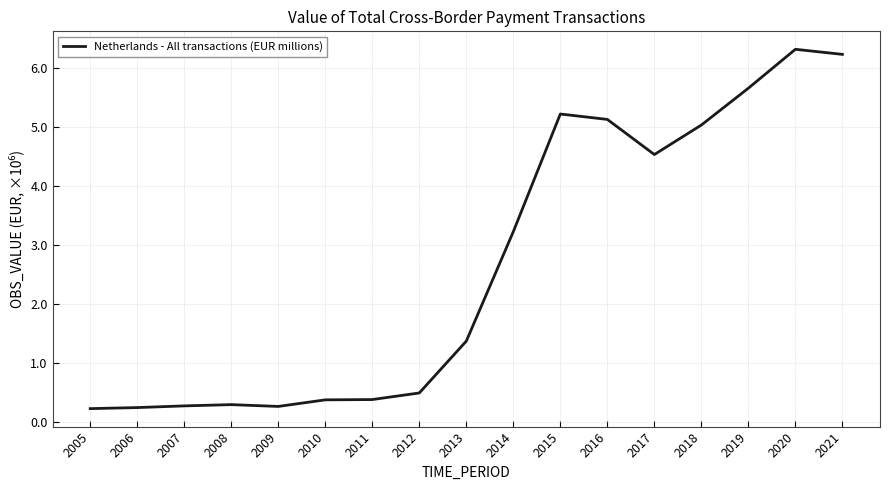

Does the chart have visible grid lines?

Yes